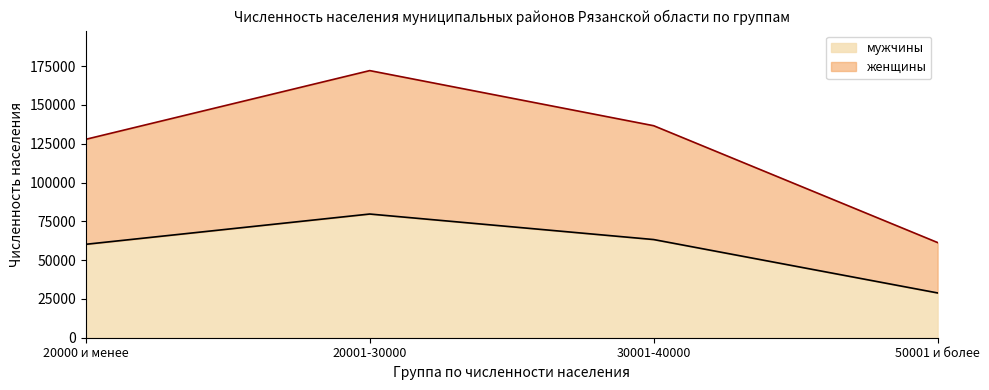

Which series changed the most between 20001-30000 and 50001 и более?

женщины